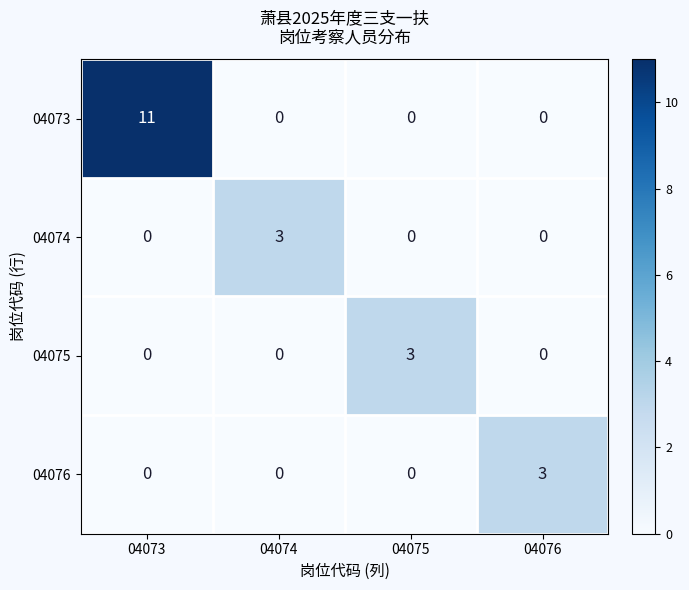

Reading left to right, list all the values displayed in this chart.

04073: 11	0	0	0
04074: 0	3	0	0
04075: 0	0	3	0
04076: 0	0	0	3